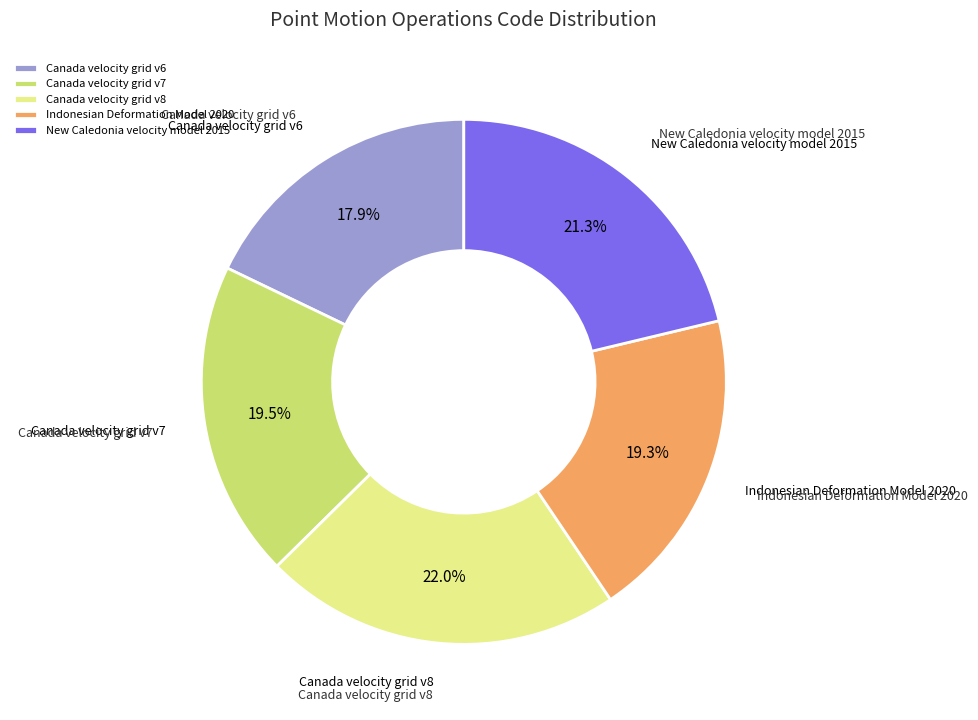

Which has a higher value, Canada velocity grid v7 or Canada velocity grid v8?

Canada velocity grid v8